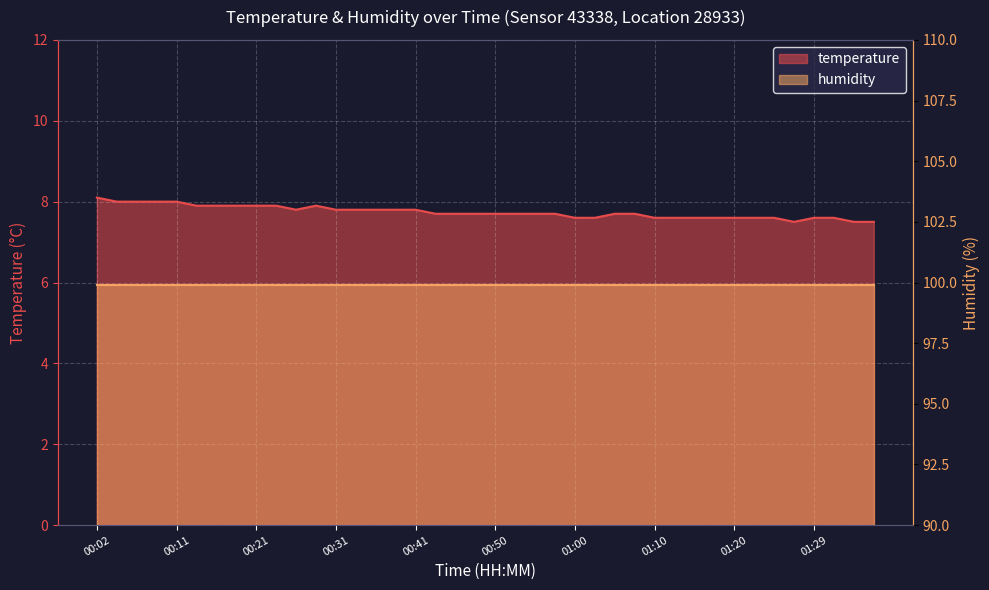

Which category has the highest value across all series?

00:02